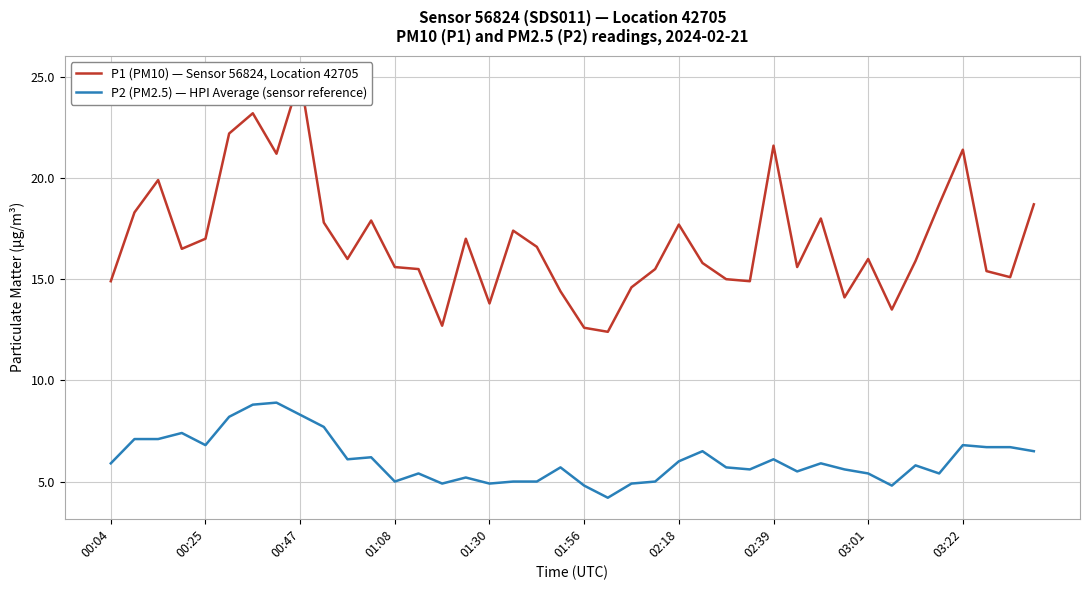

What is the maximum value shown in the chart?

25.0